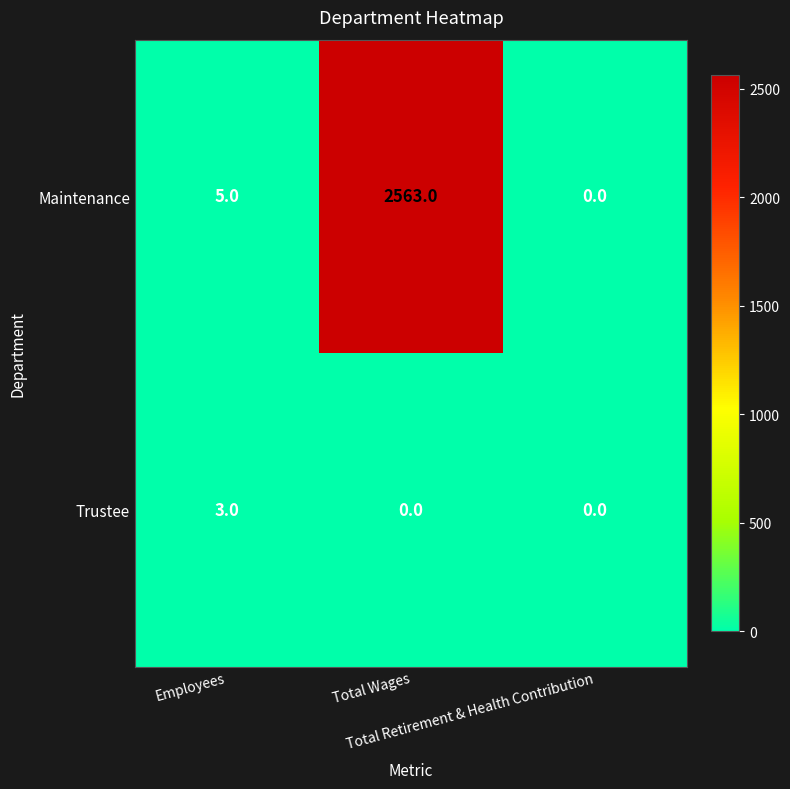

What is the maximum value shown in the chart?

2563